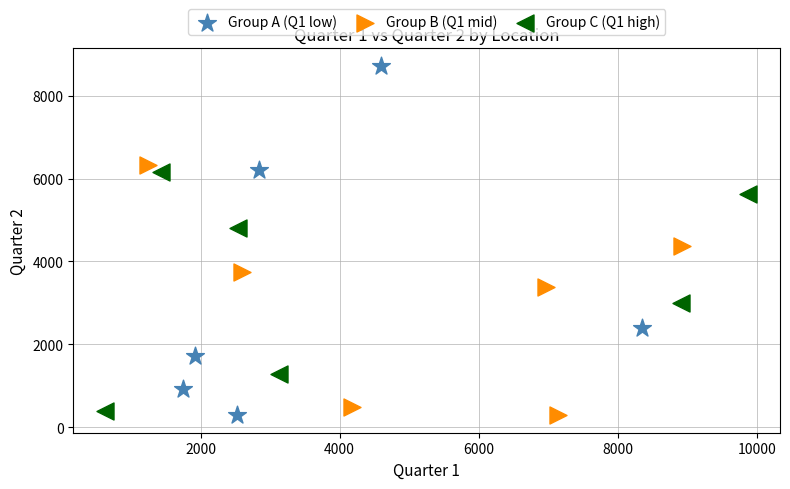

Which series has the largest Y range (max minus min)?

Group A (Q1 low)